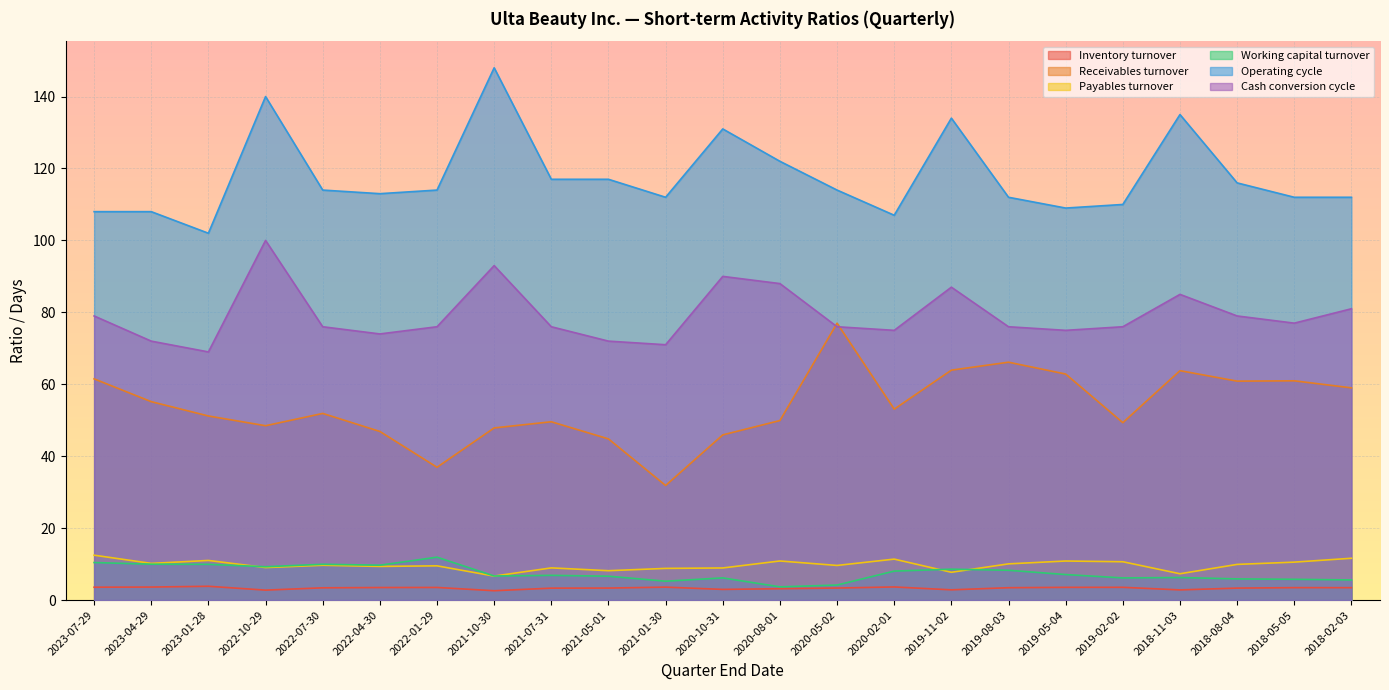

What is the difference between the second highest and minimum values in the Inventory turnover series?

1.0